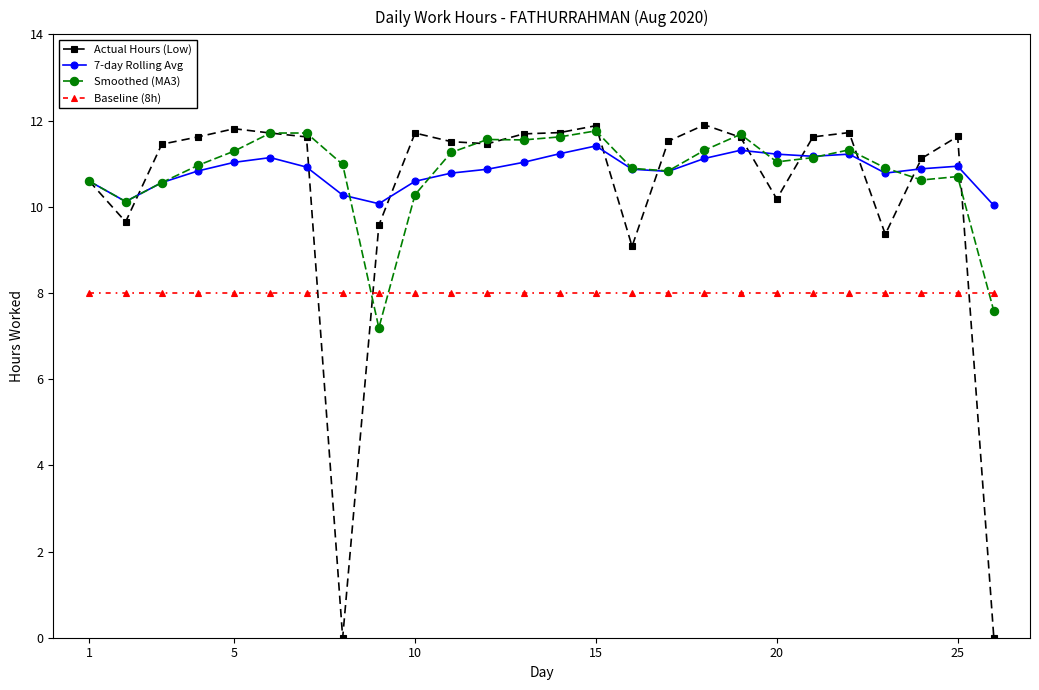

True or false: Baseline (8h) and 7-day Rolling Avg intersect in this chart.

False